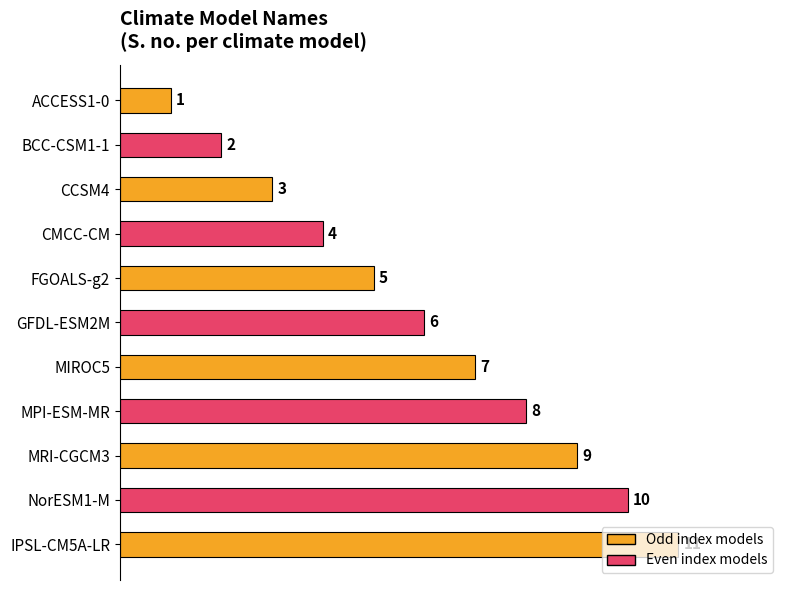

What is the average value?

6